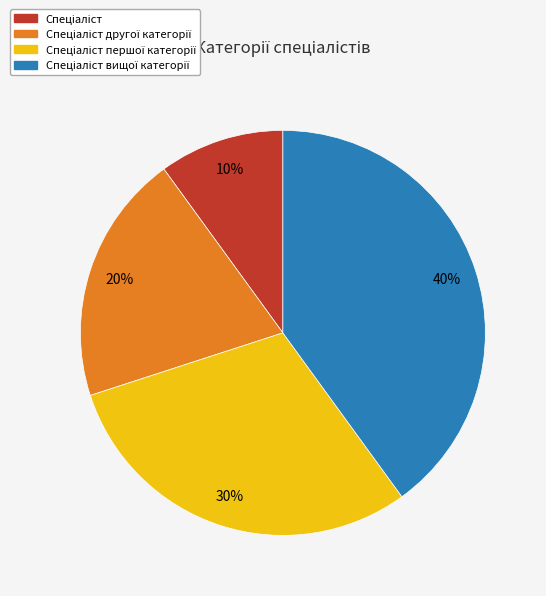

To the nearest percent, what is the average slice percentage?

25%